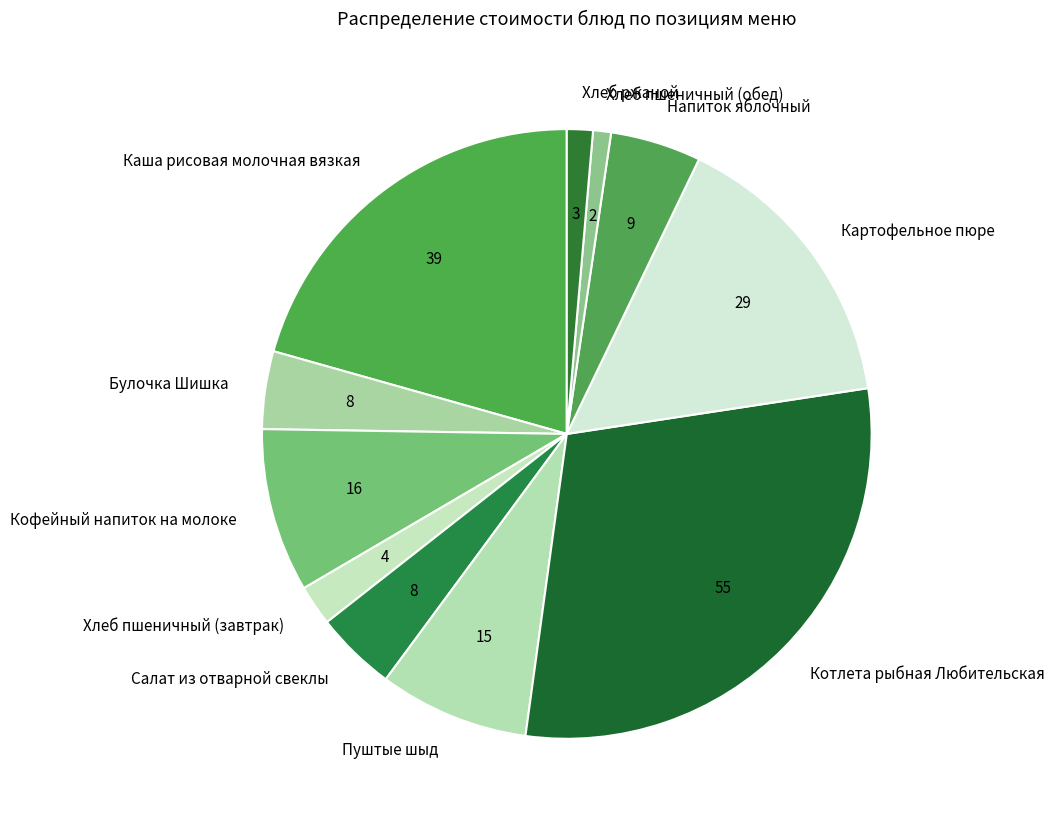

What is the largest slice in the pie chart?

Котлета рыбная Любительская